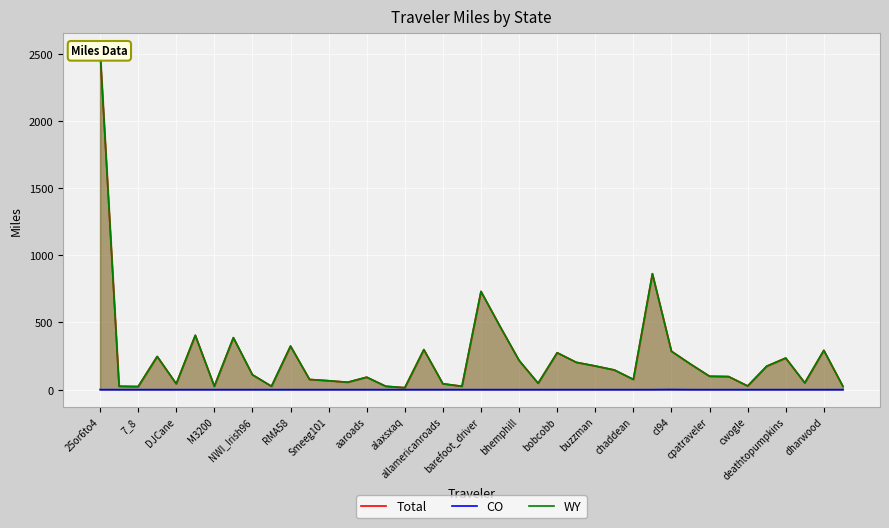

What is the total value across all series at 37?

100.5